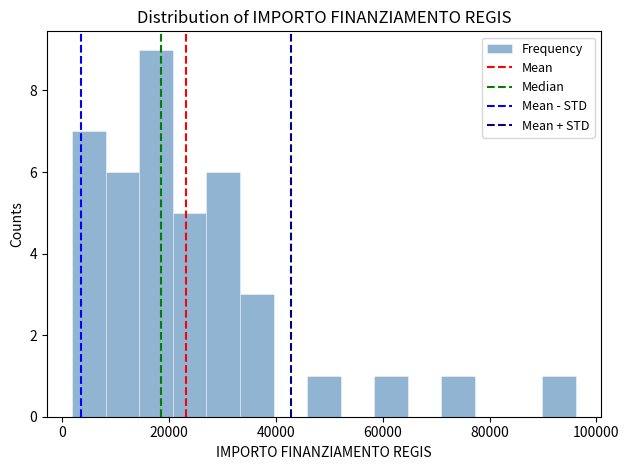

Around what value on the x-axis is the tallest bar? Give the approximate position of its centre, as read against the axis.

18000